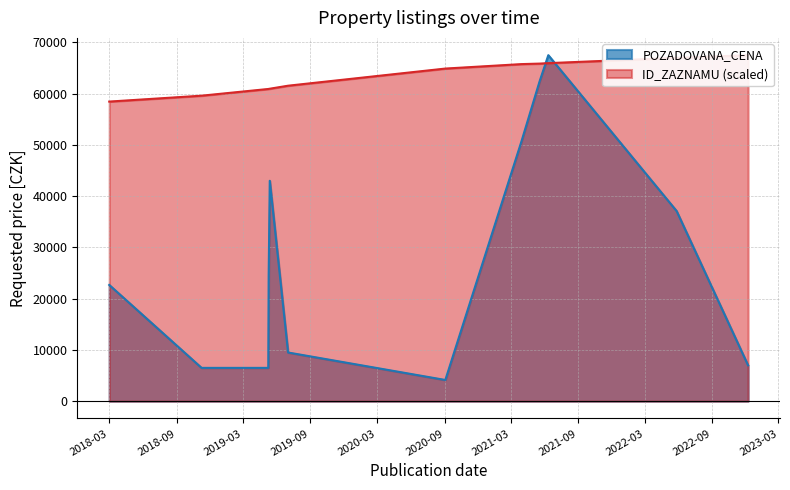

Which series has the widest spread of values?

POZADOVANA_CENA